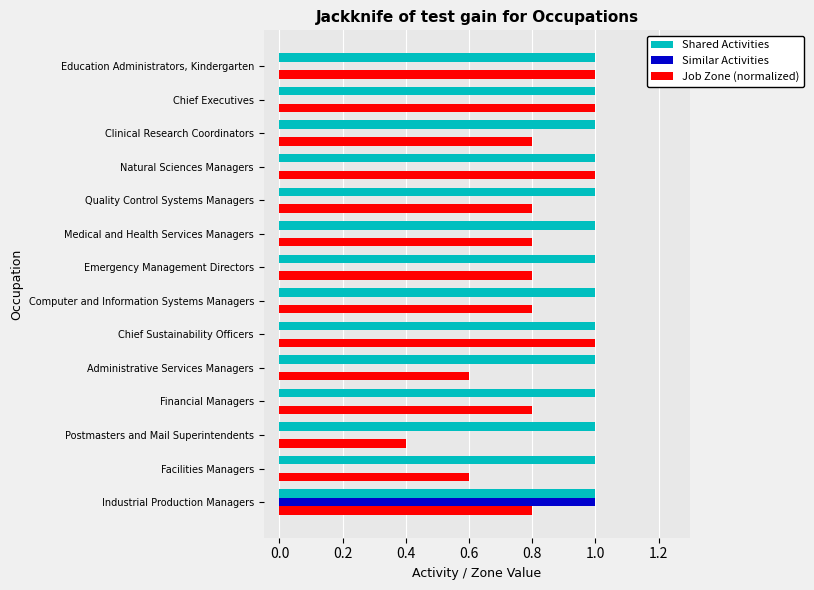

True or false: Similar Activities has a value of 0.0 at Financial Managers.

True